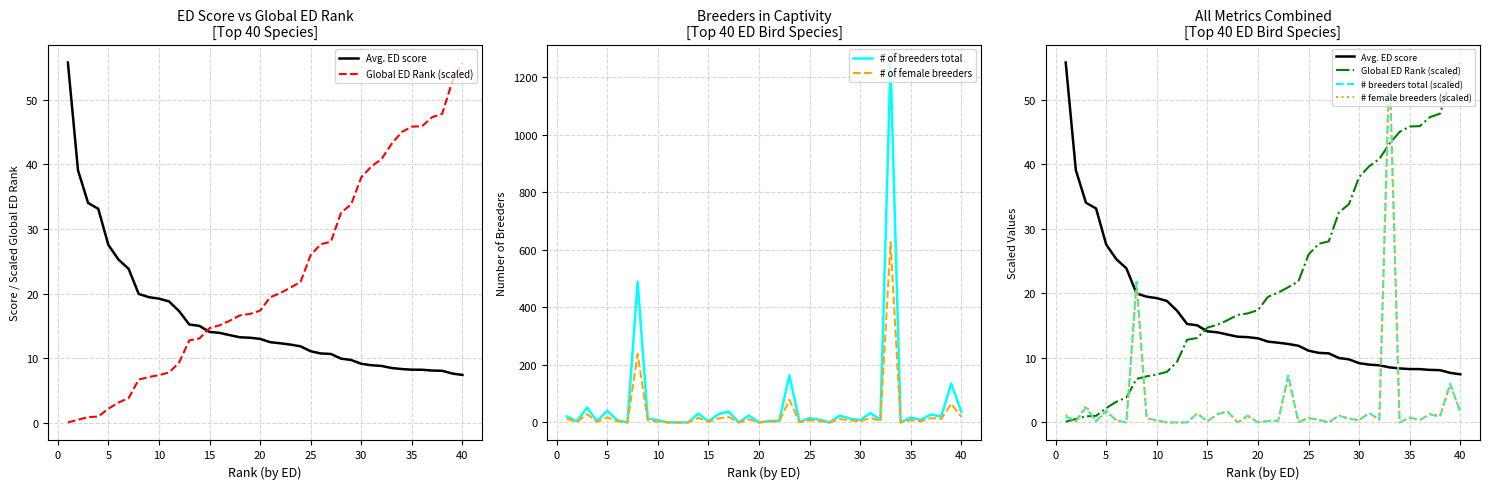

What is the maximum value for # of breeders total?

1252